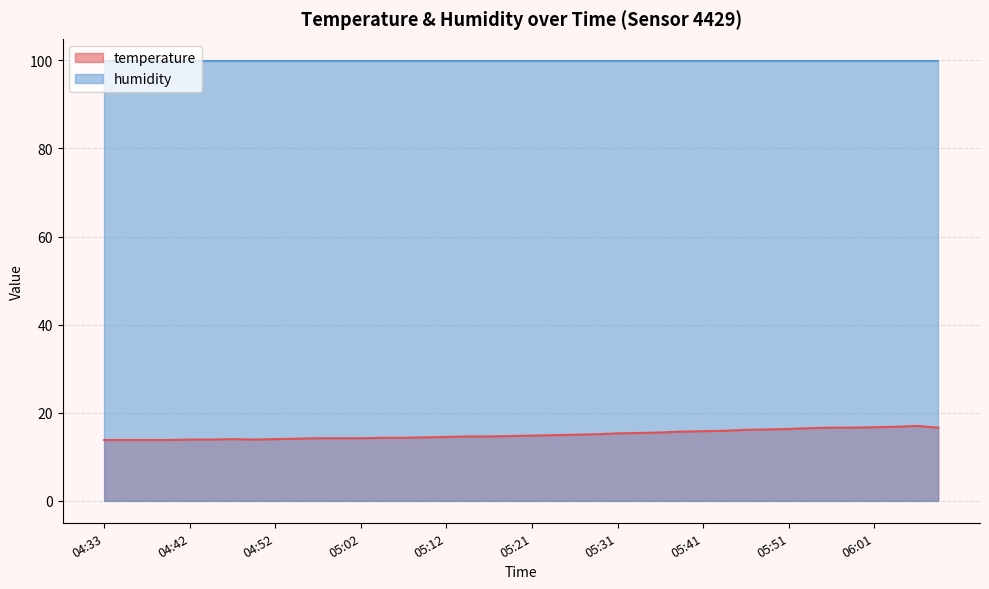

What is the change in value from 05:39 to 05:44?

+0.2